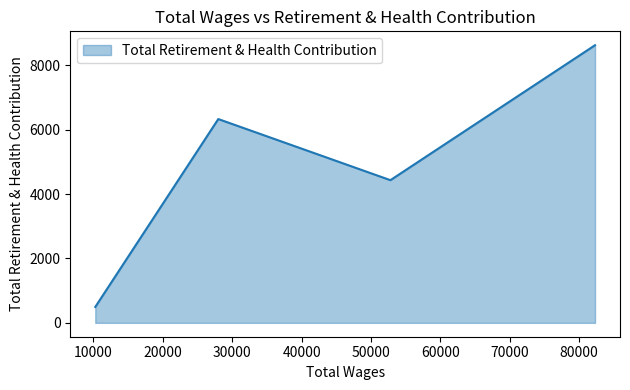

The value at 52799.0 is 4433. True or false?

True